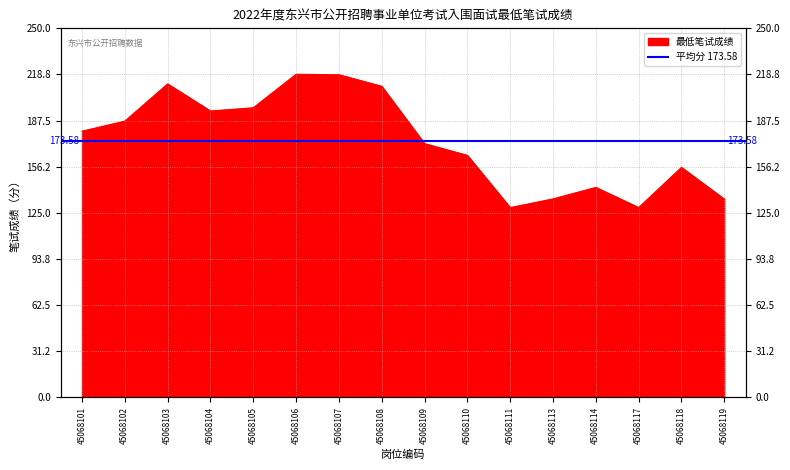

What is the sum of the values at 45068106 and 45068117?

347.4